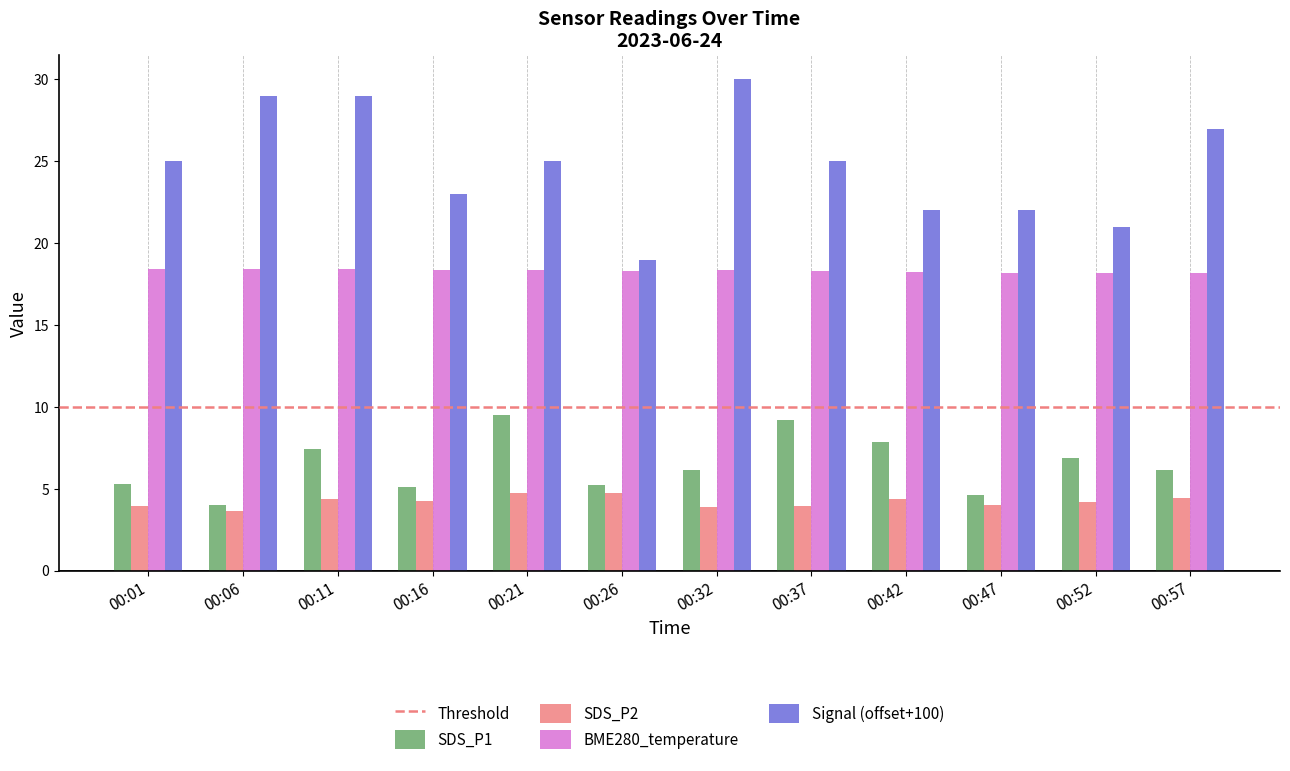

Which series changed the most between 00:06 and 00:37?

SDS_P1